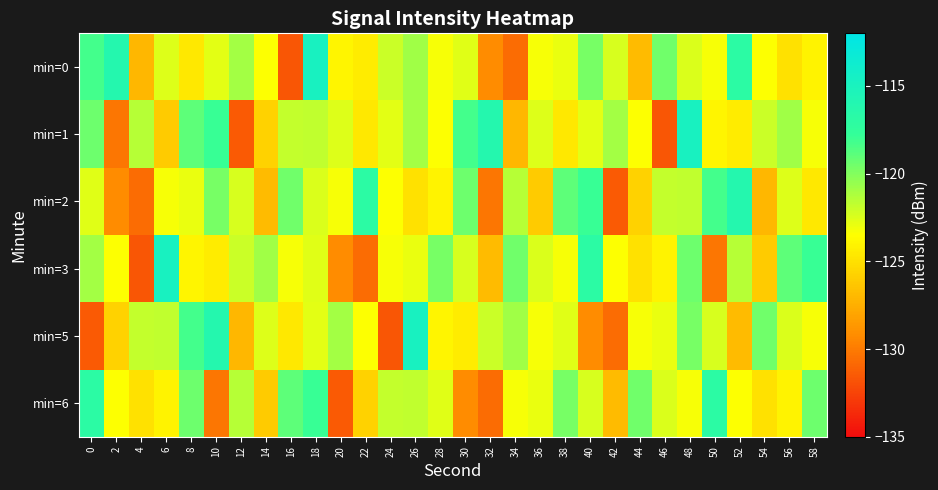

Which series has the widest spread of values?

min=0